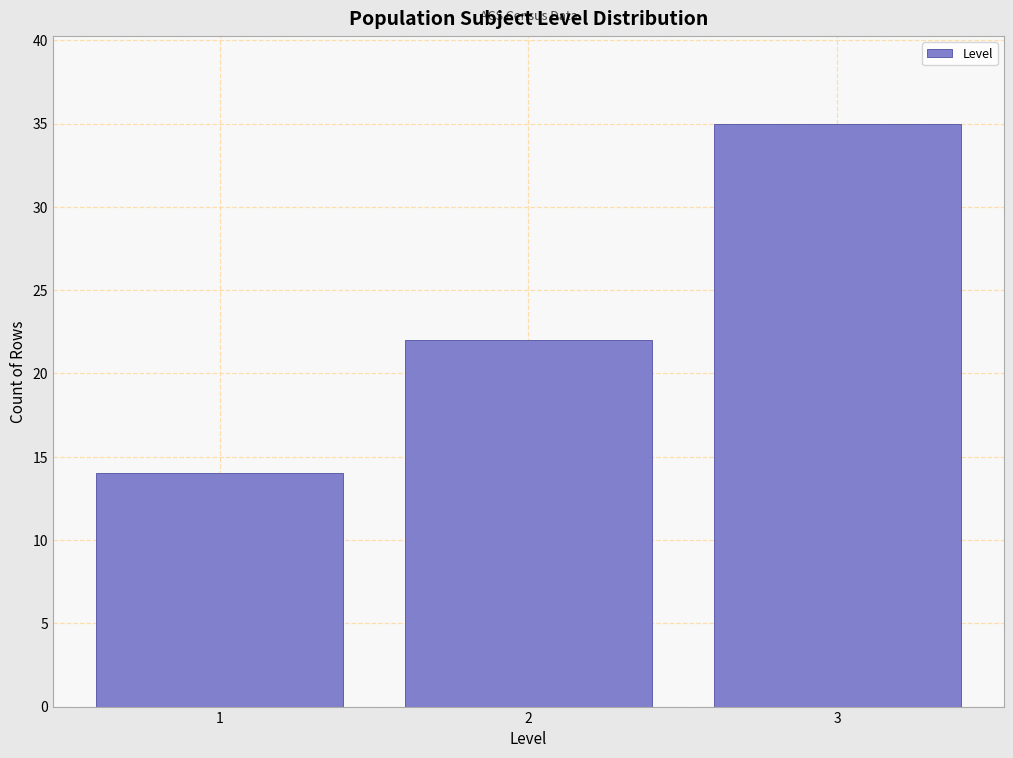

Reading left to right, extract all data points from this chart.

14	22	35